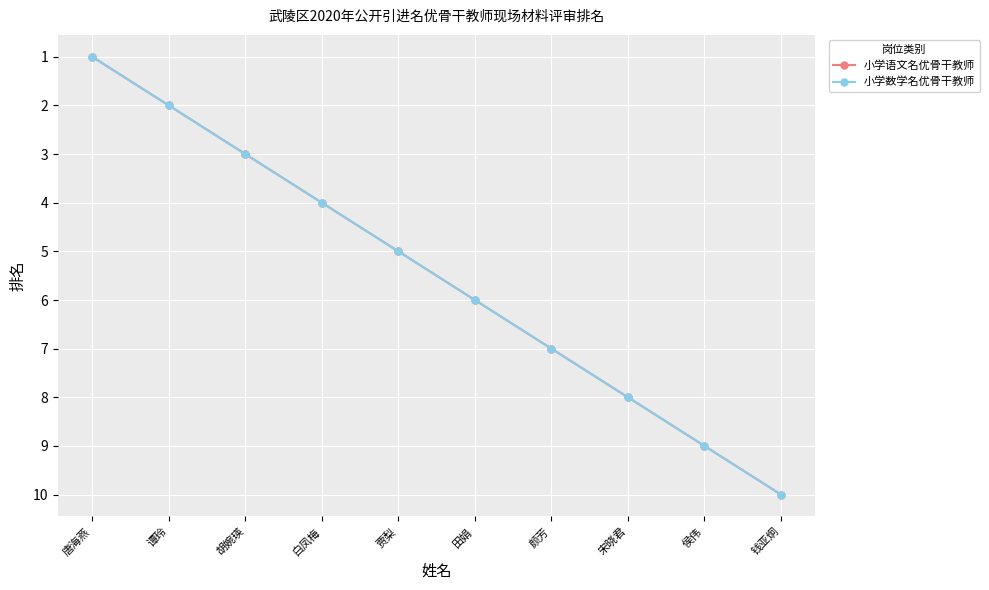

What are all the series names shown in the legend?

小学语文名优骨干教师, 小学数学名优骨干教师